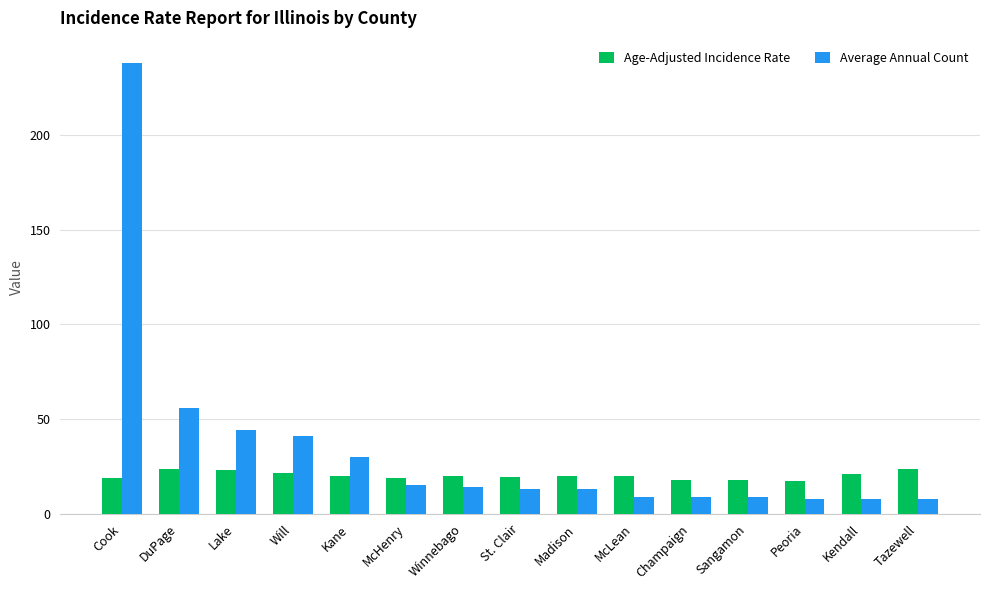

How many data points does each series have?

15